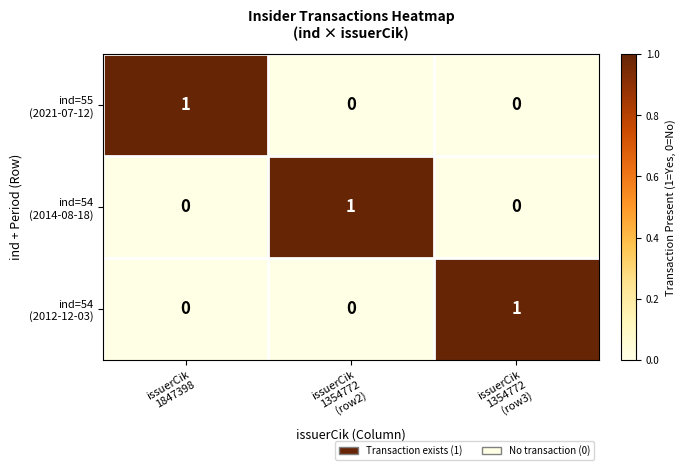

At how many categories does at least one series exceed 0?

3